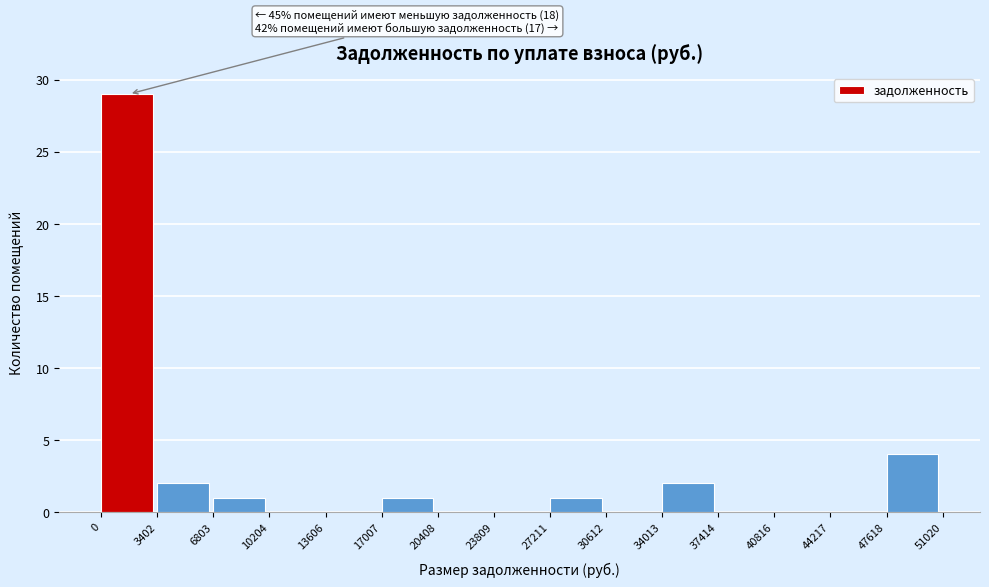

Over which range of the x-axis is the bar tallest?

0 to 3402